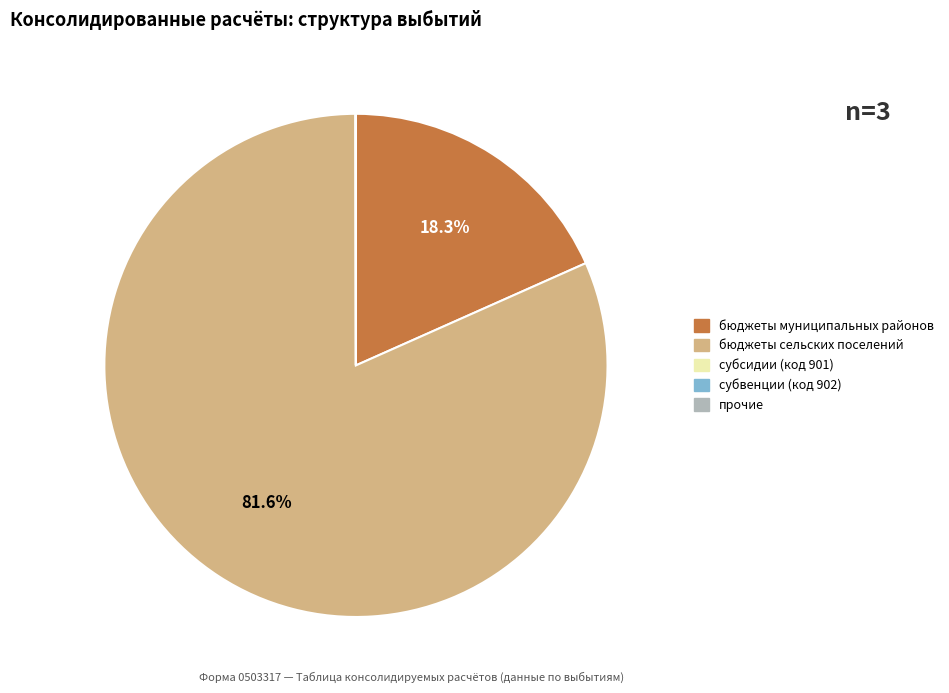

Is there any slice that represents more than half of the pie?

Yes